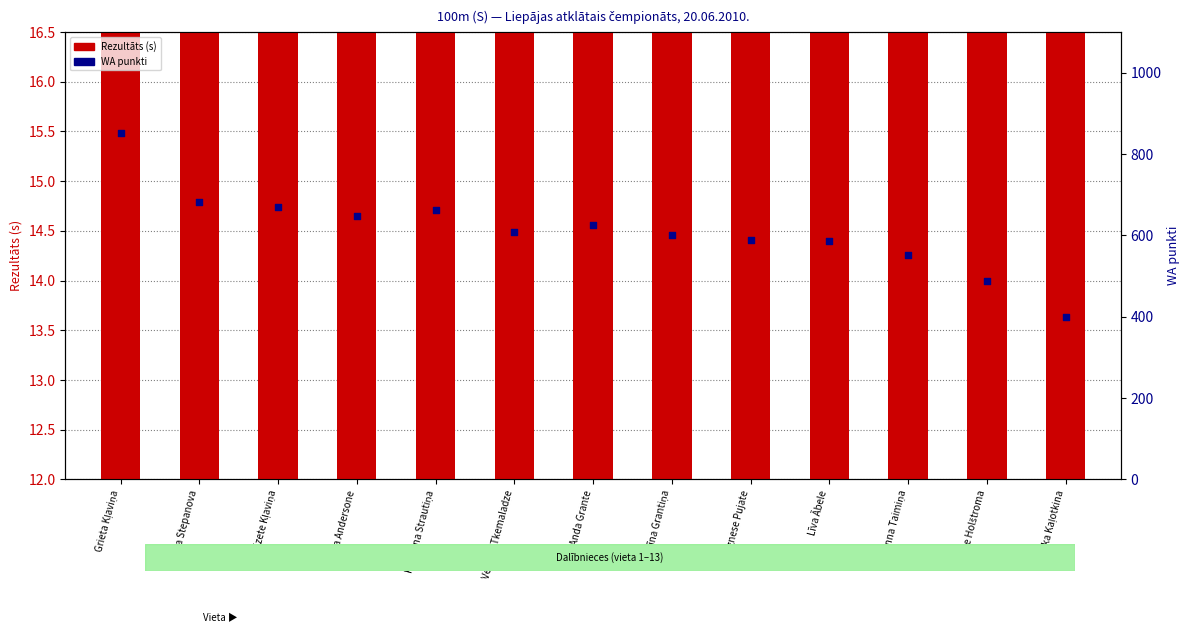

Which series has the largest total across all categories?

WA